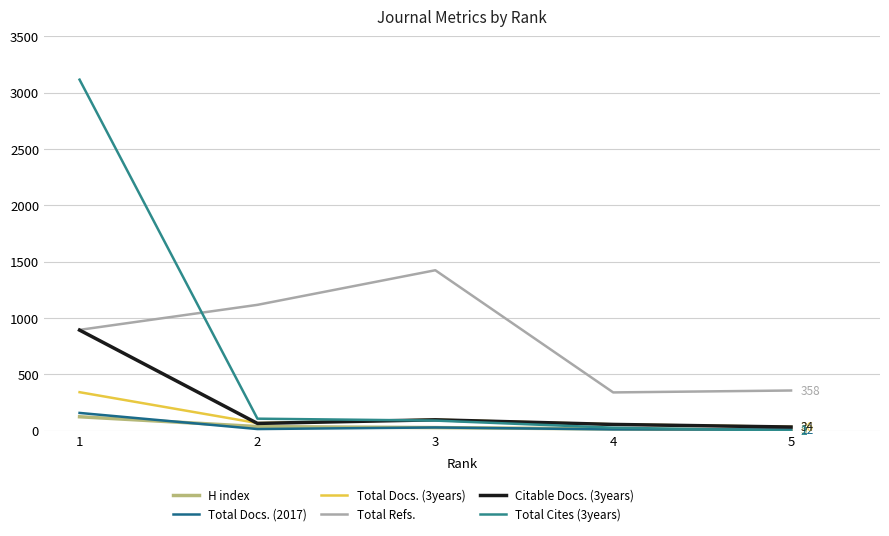

True or false: Total Docs. (3years) has a value of 36 at 5.

True